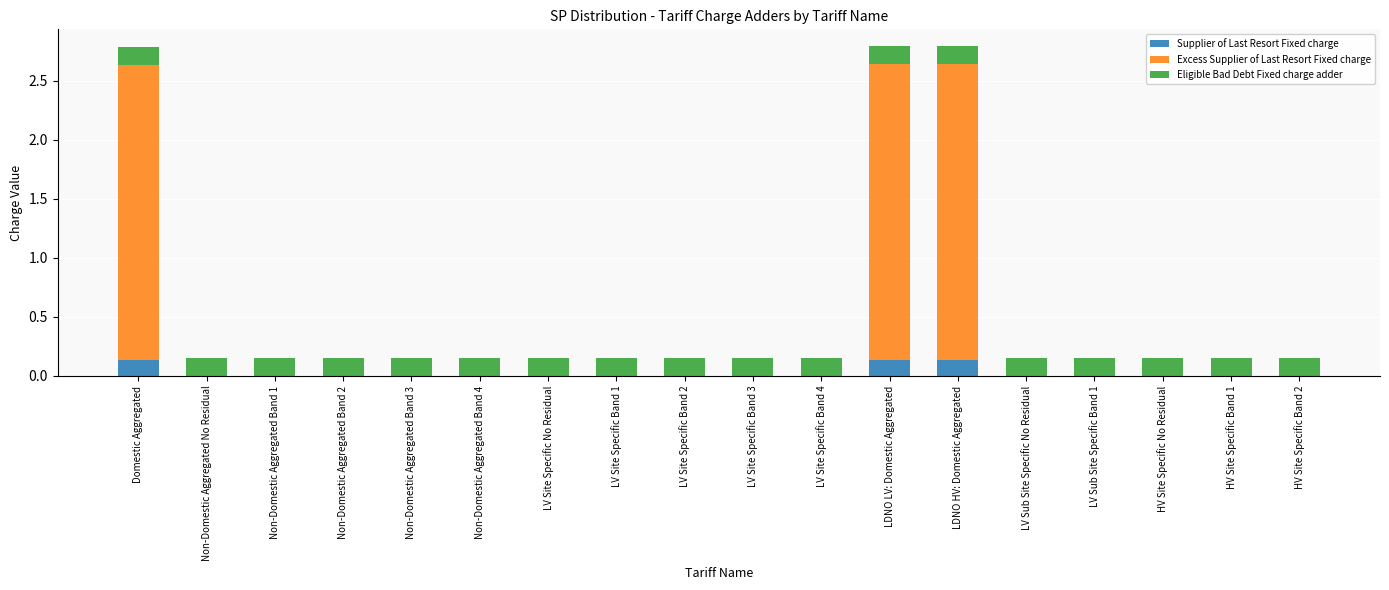

Does the chart contain stacked bars?

Yes